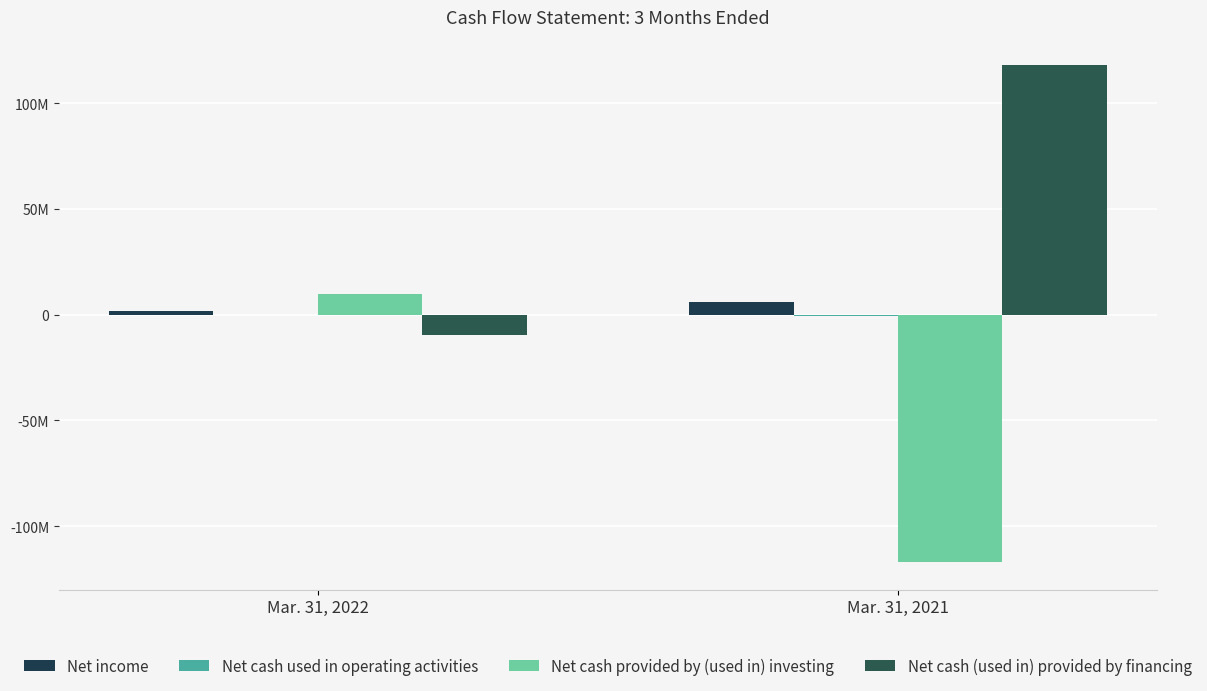

What is the value of the Net income bar at the 1st from the left?

1589312